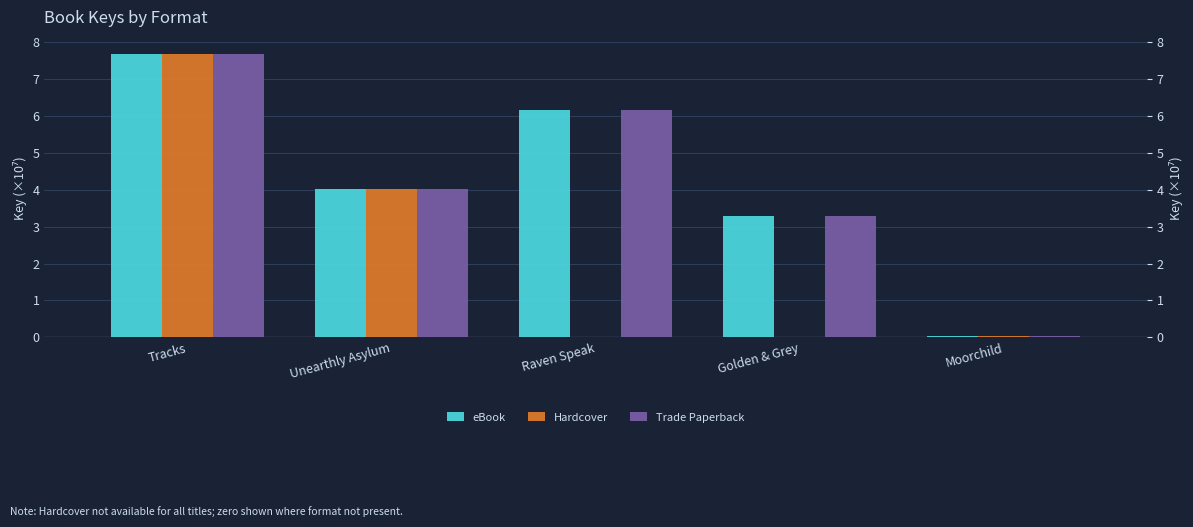

Reading left to right, transcribe all the data shown in this chart.

eBook: Tracks=7.7	Unearthly Asylum=4.0	Raven Speak=6.2	Golden & Grey=3.3	Moorchild=0.0
Hardcover: Tracks=7.7	Unearthly Asylum=4.0	Raven Speak=0.0	Golden & Grey=0.0	Moorchild=0.0
Trade Paperback: Tracks=7.7	Unearthly Asylum=4.0	Raven Speak=6.2	Golden & Grey=3.3	Moorchild=0.0